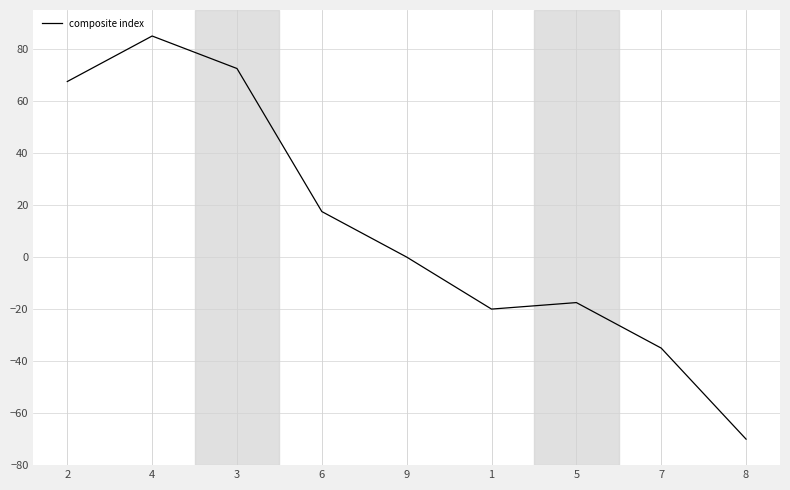

What position from the right is 9?

5